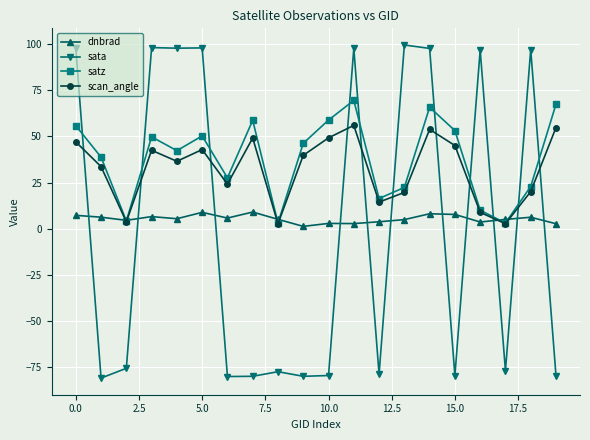

What is the value of the sata point at the 1st from the left?

97.8